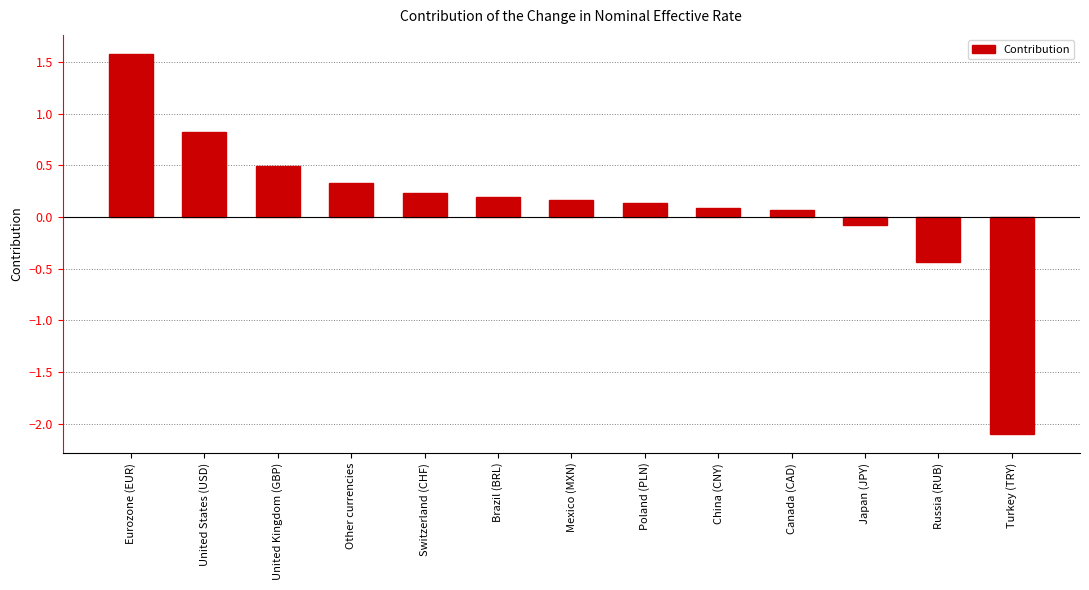

What value does the data have at Other currencies?

0.3